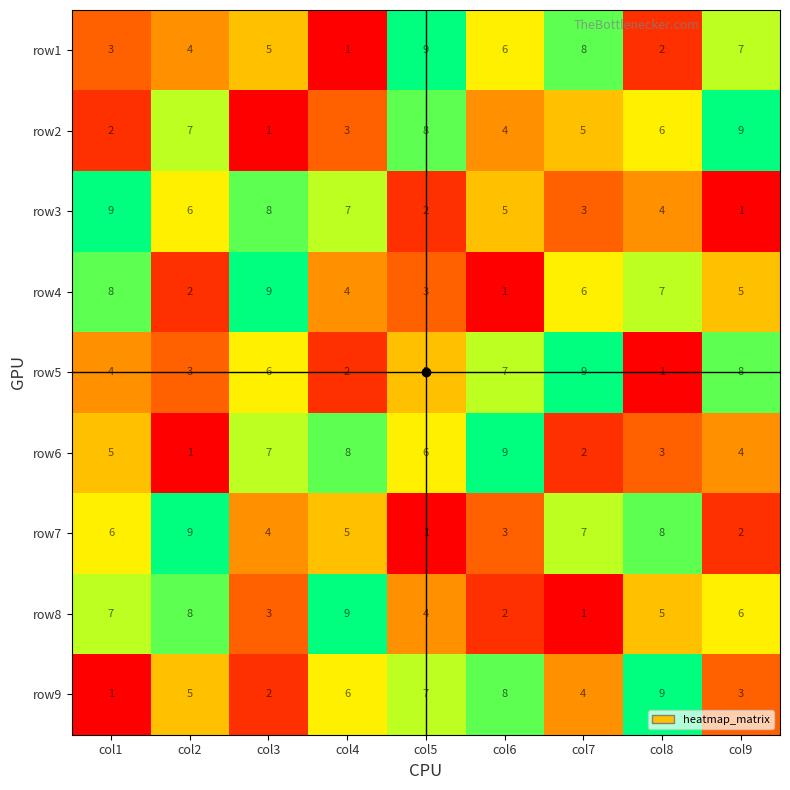

At which label is row8 closest to 5?

col8